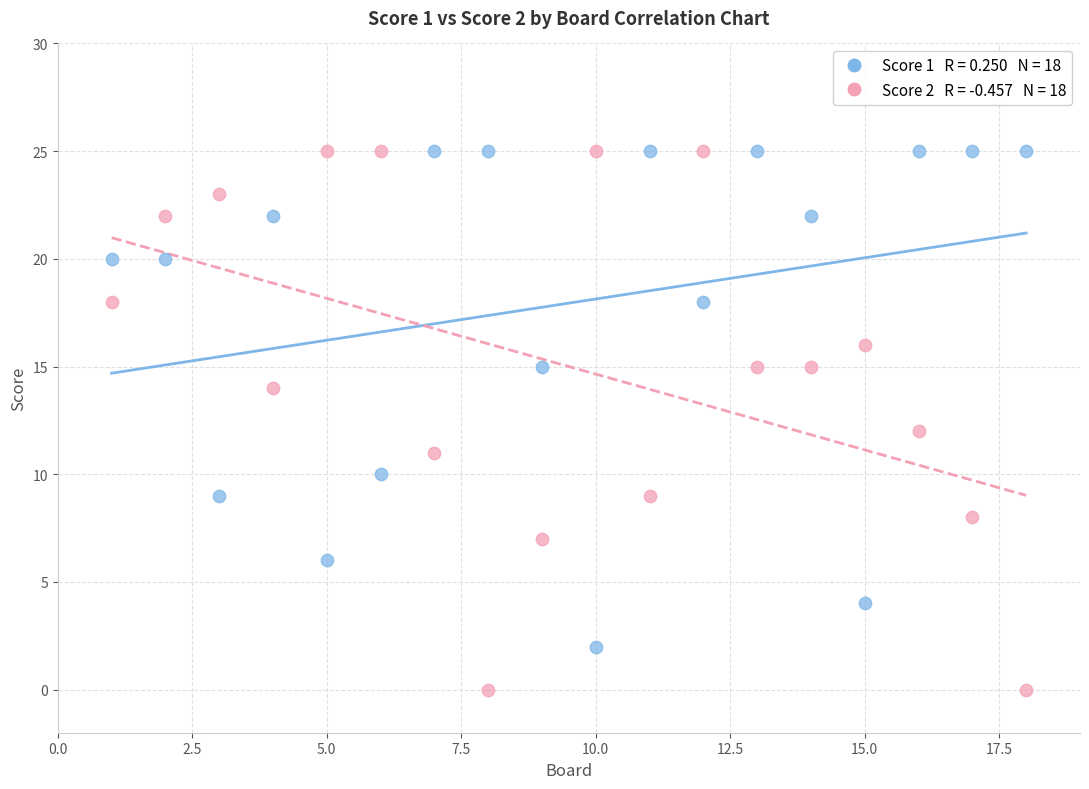

Across all data points, what is the range of X values (max minus min)?

17